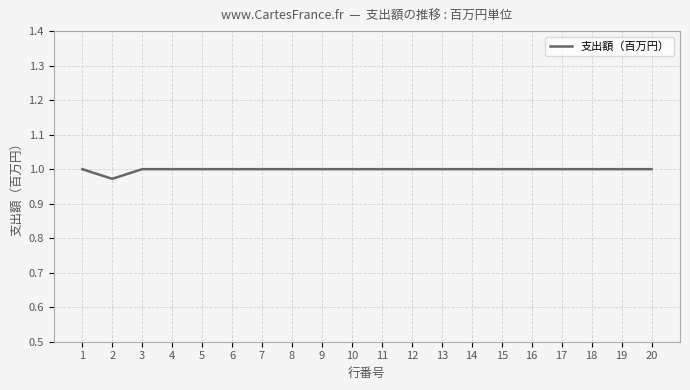

The chart shows a value of 1.0 at 9. True or false?

True